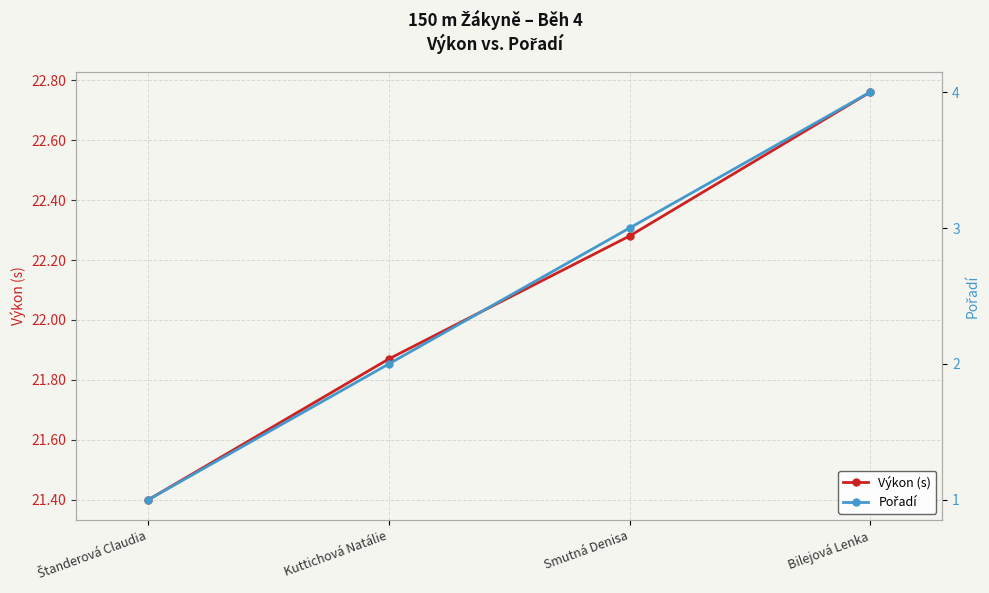

What is the difference between the maximum and minimum values in the Pořadí series?

3.0